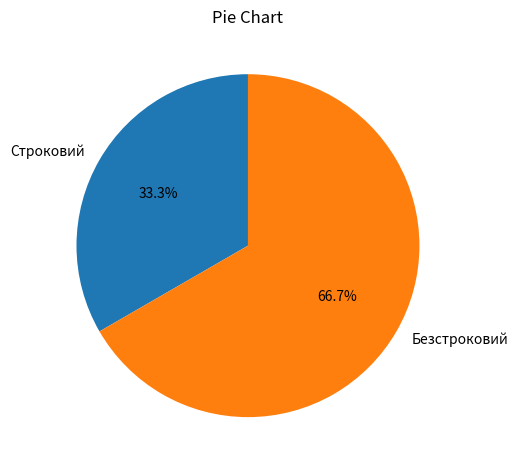

Which has a higher value, Строковий or Безстроковий?

Безстроковий